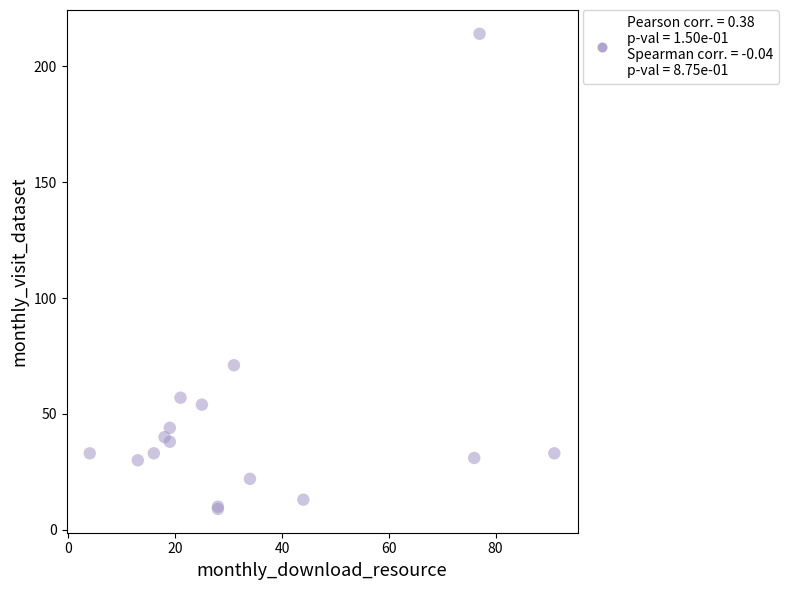

What Y value in the scatter plot is closest to 111?

71